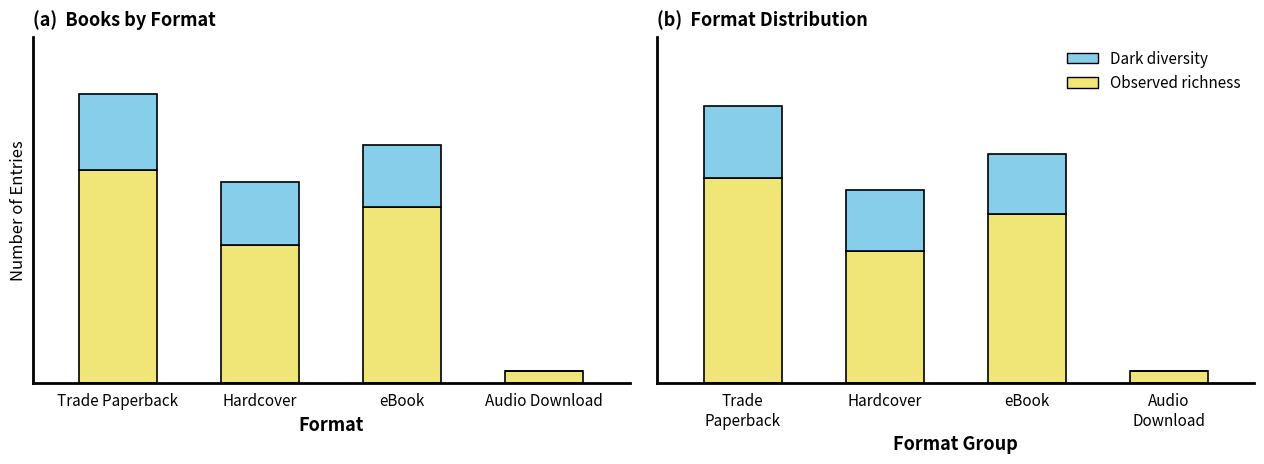

What are all the series names shown in the legend?

Observed richness, Dark diversity